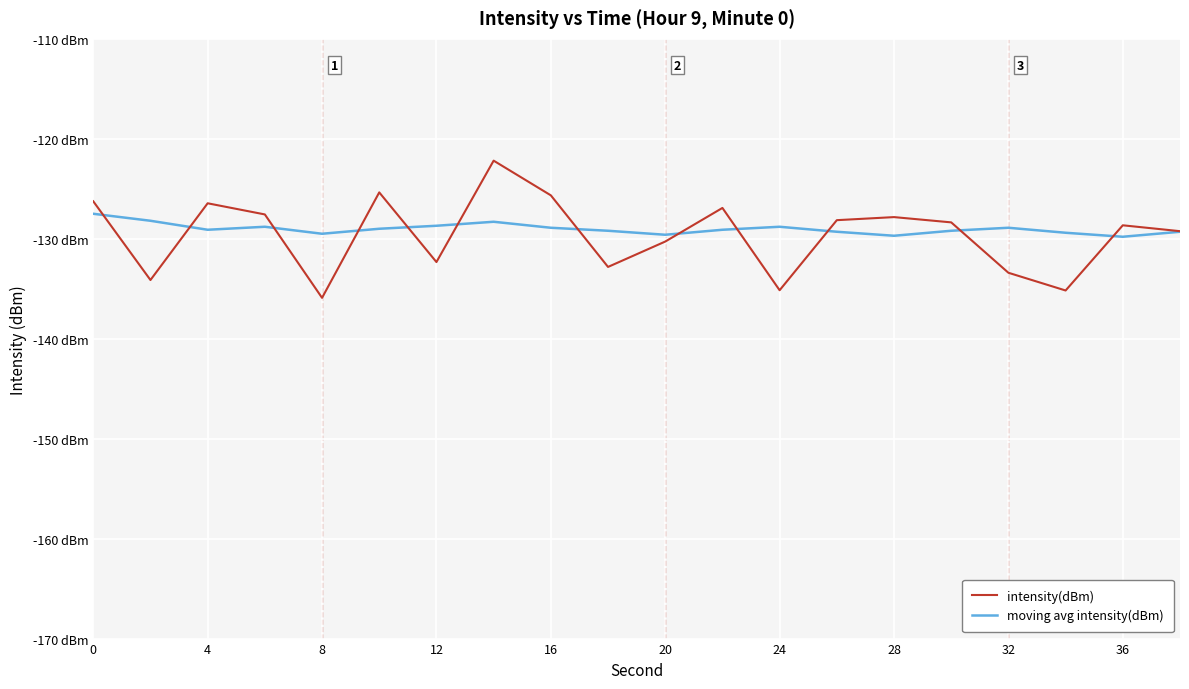

Reading left to right, what are all the values shown in this chart?

intensity(dBm): -126.3	-134.1	-126.5	-127.6	-135.9	-125.4	-132.3	-122.2	-125.7	-132.8	-130.3	-126.9	-135.2	-128.1	-127.8	-128.4	-133.4	-135.2	-128.7	-129.2
moving avg intensity(dBm): -127.5	-128.2	-129.1	-128.8	-129.5	-129.0	-128.7	-128.3	-128.9	-129.2	-129.6	-129.1	-128.8	-129.3	-129.7	-129.2	-128.9	-129.4	-129.8	-129.3